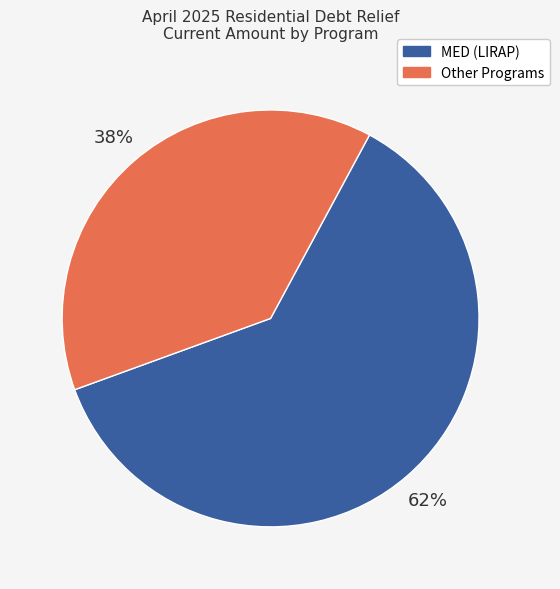

To the nearest percent, what is the average slice percentage?

50%